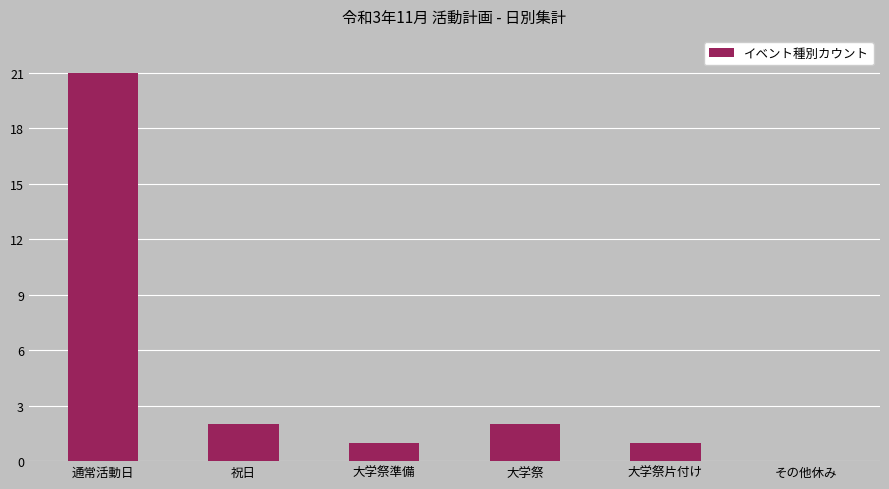

What is the sum of the values at 大学祭 and 大学祭準備?

3